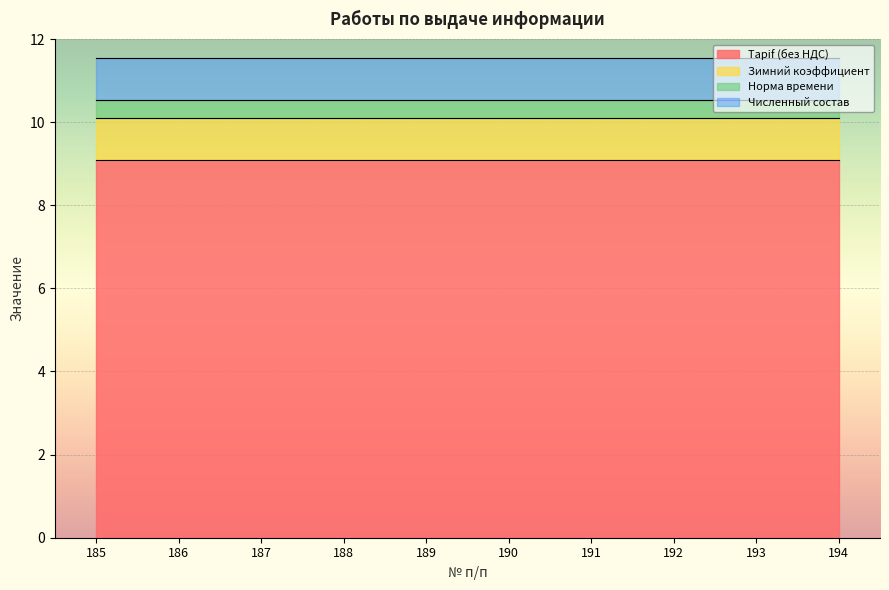

What is the difference between the highest and lowest values at 192?

8.6